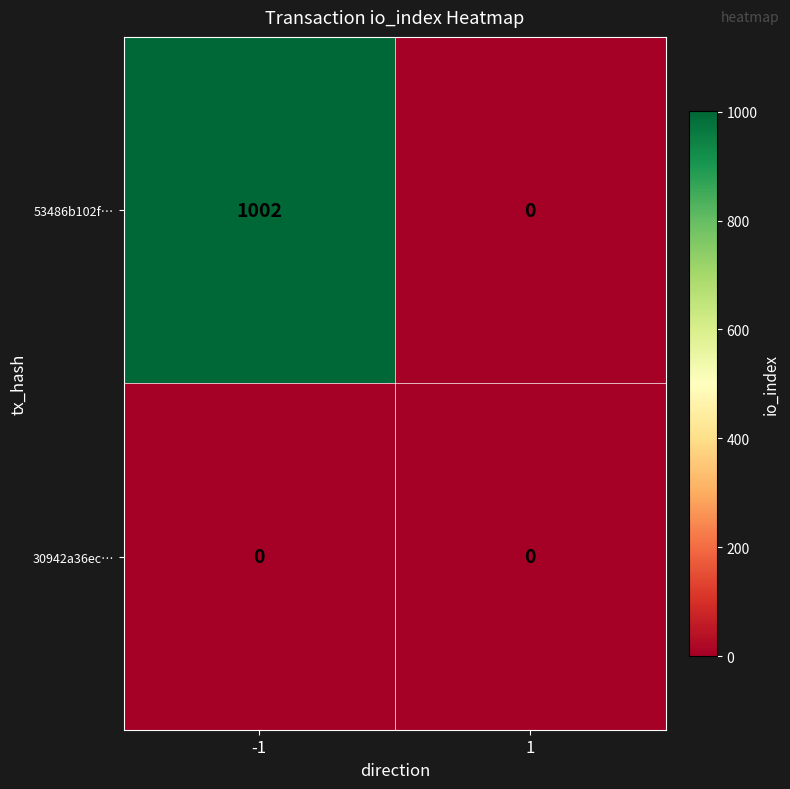

What is the maximum value shown in the chart?

1002